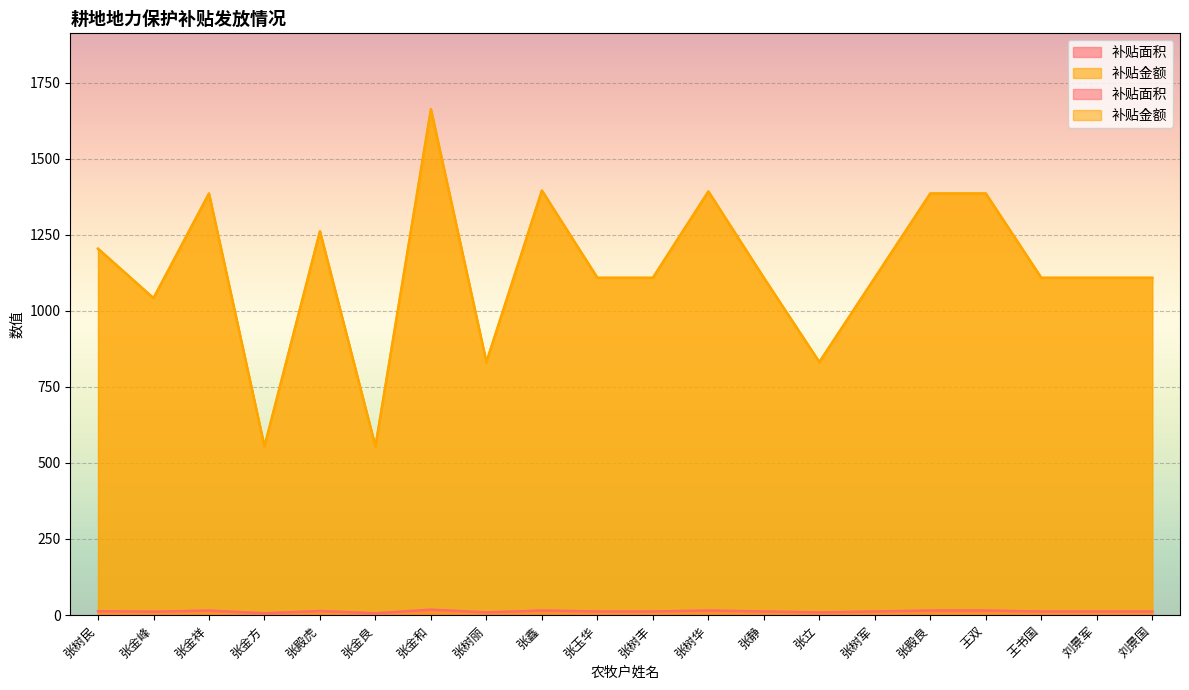

True or false: 补贴金额 and 补贴面积 intersect in this chart.

False